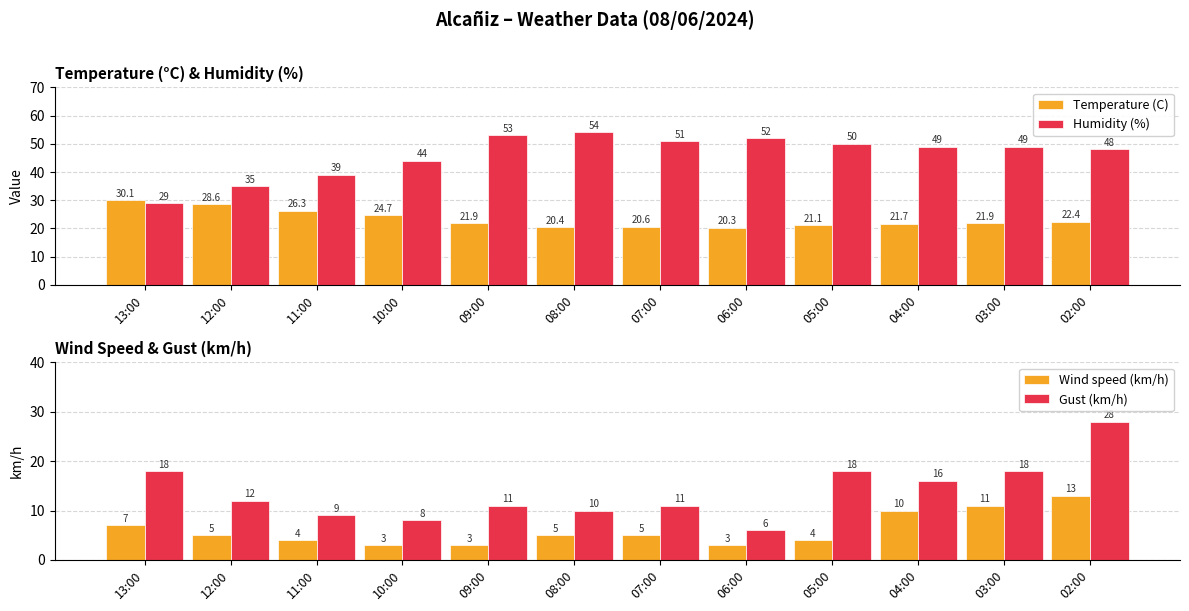

Between 05:00 and 06:00, which is larger?

05:00